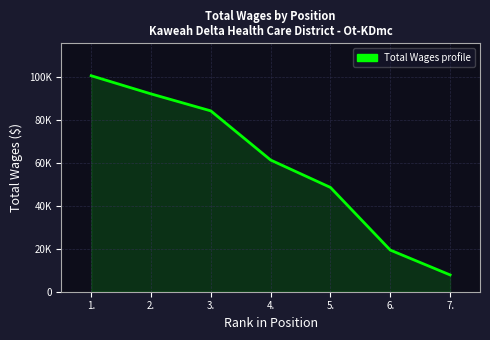

What is the difference between the values at 7. and 4.?

53583